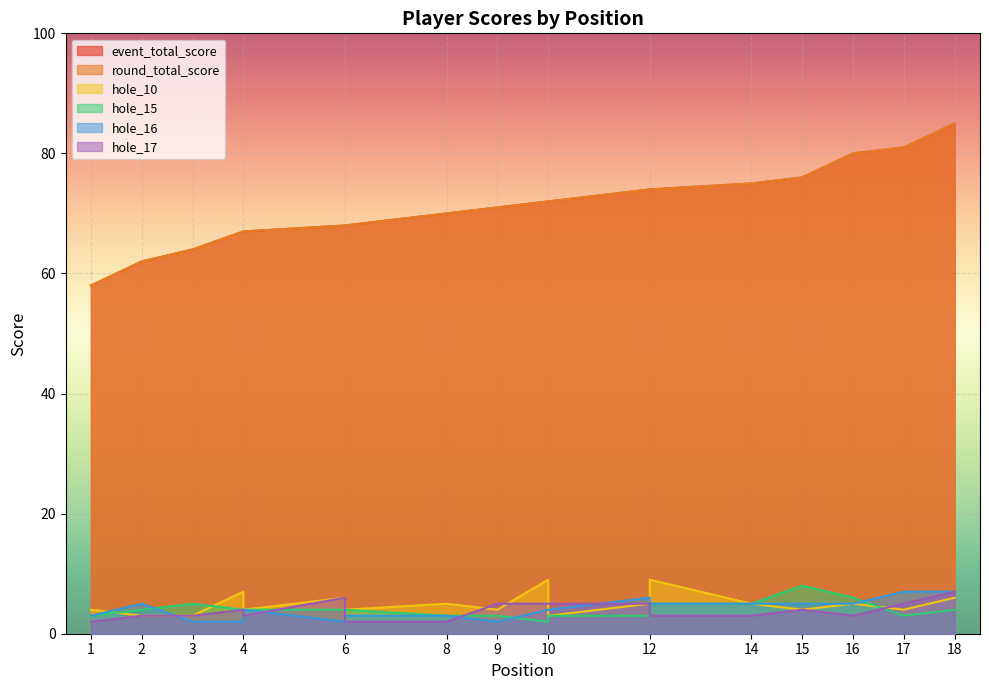

How many distinct data groups are displayed?

6